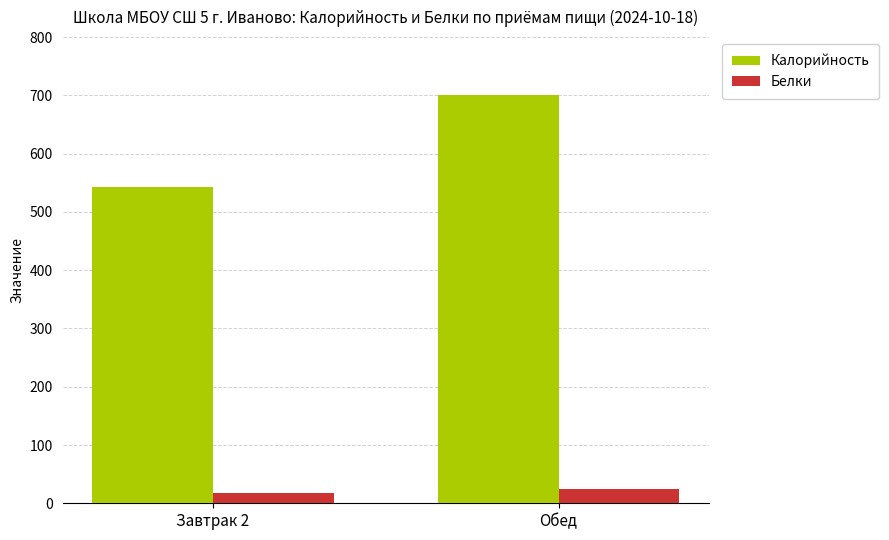

What is the difference between the Калорийность values at Завтрак 2 and Обед?

158.0